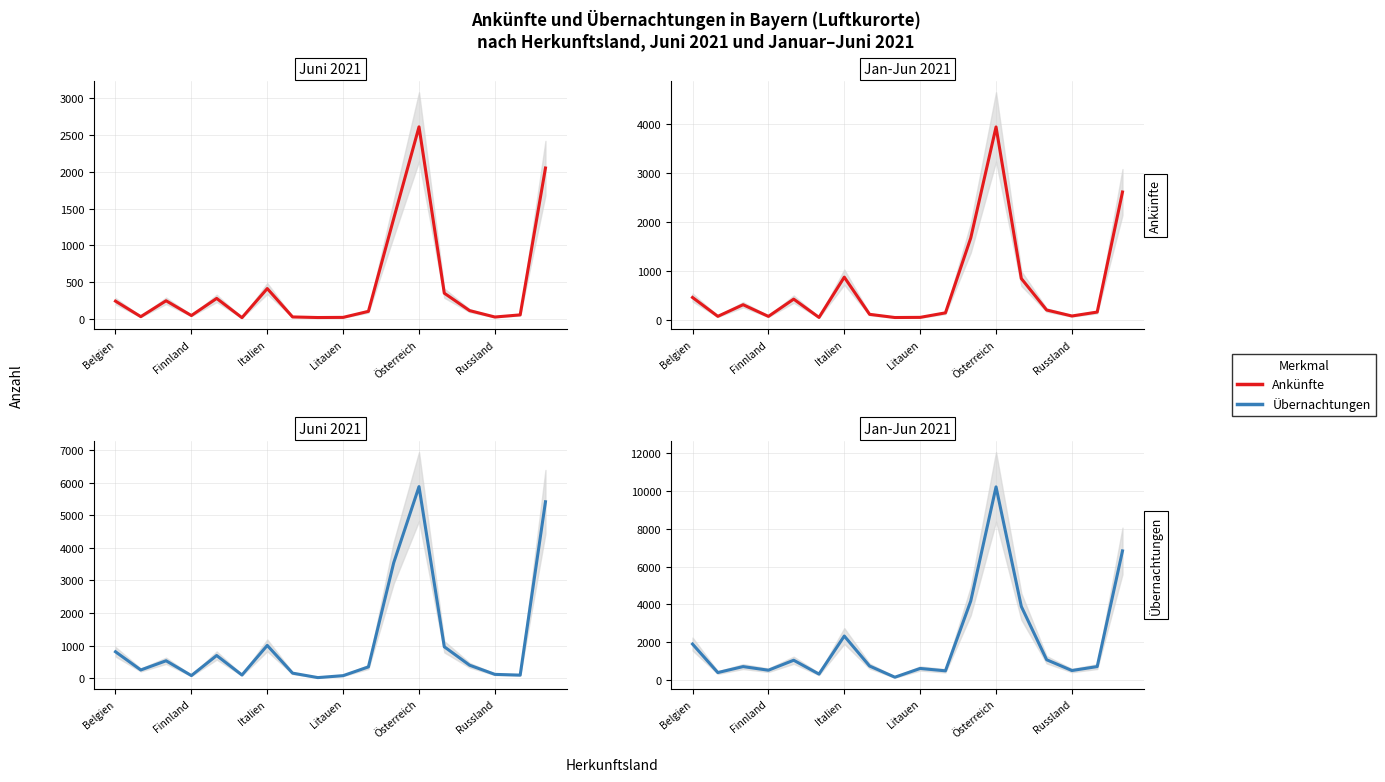

Rank the series by their maximum value, from highest to lowest.

Übernachtungen, Ankünfte